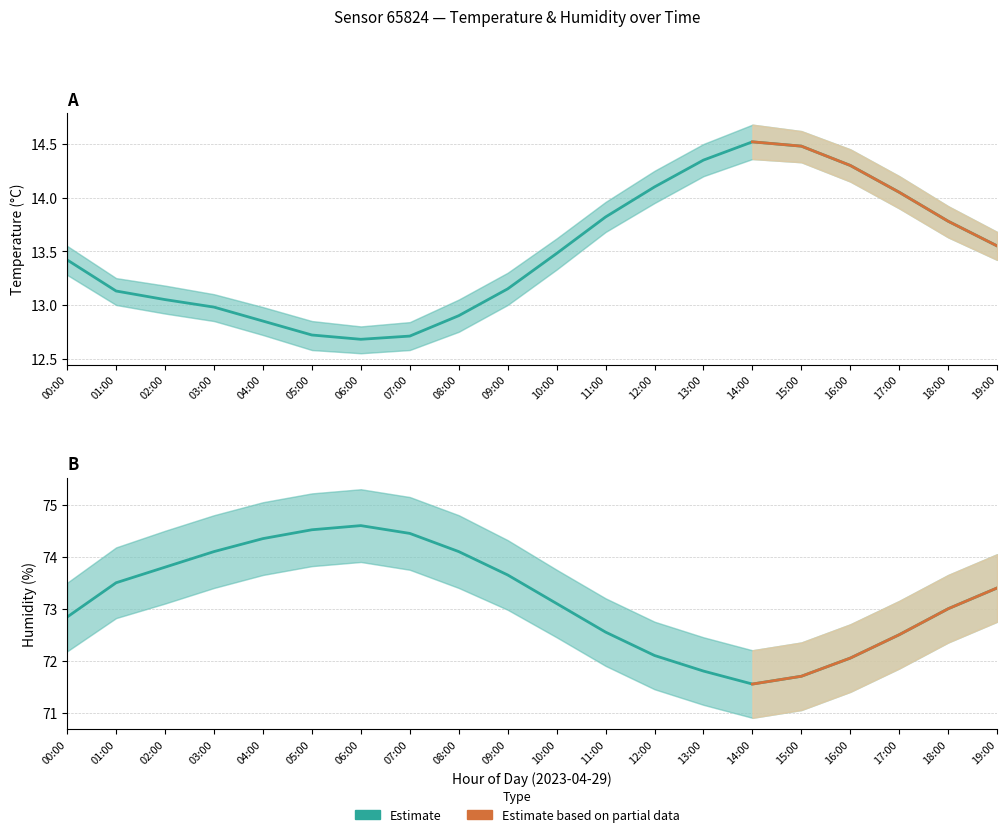

At how many categories does at least one series exceed 64?

20